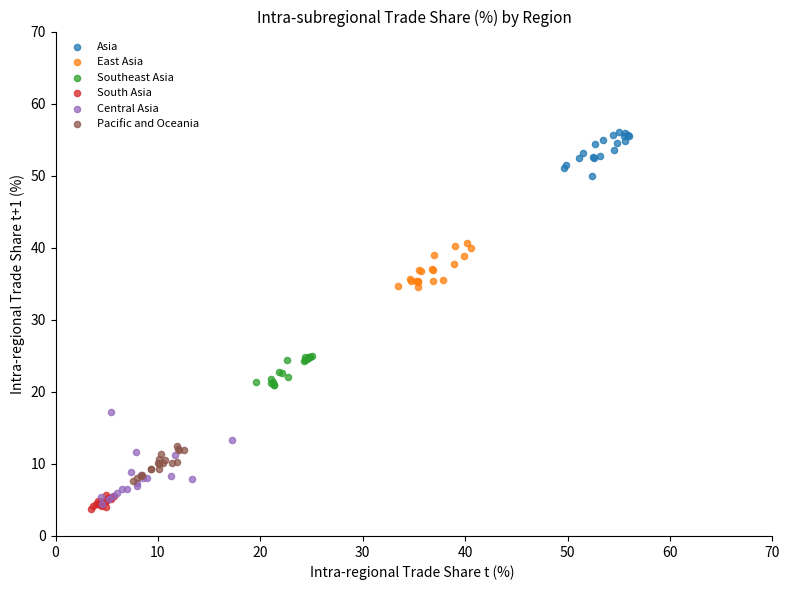

Which series contains the highest Y value?

Asia